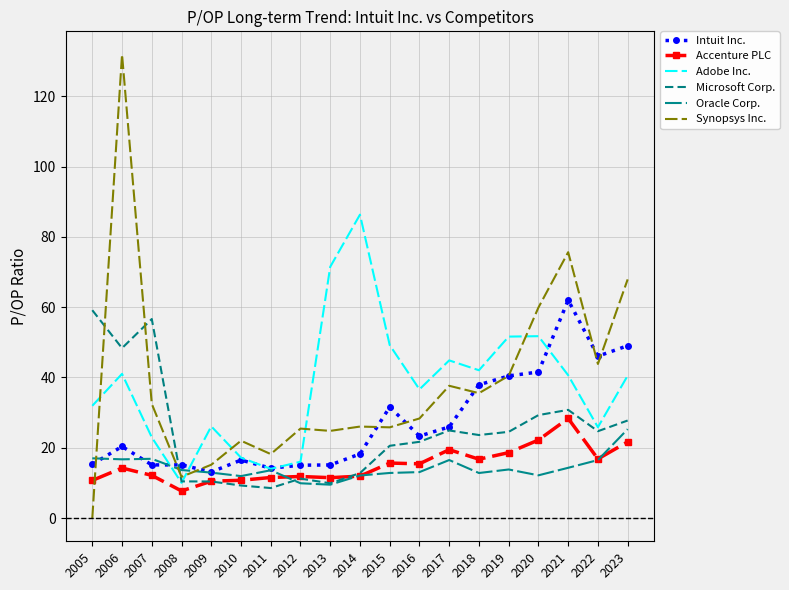

What are all the series names shown in the legend?

Intuit Inc., Accenture PLC, Adobe Inc., Microsoft Corp., Oracle Corp., Synopsys Inc.